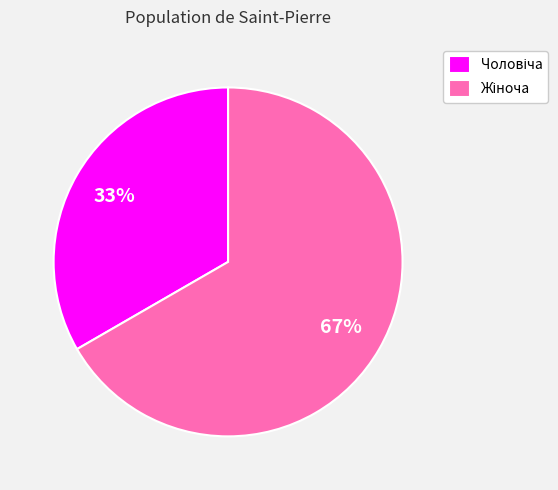

To the nearest percent, what is the average slice percentage?

50%